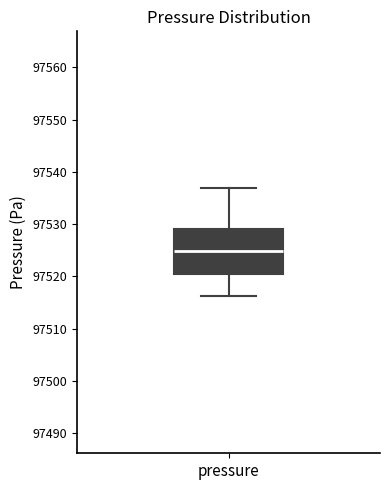

Where is the lower edge of the box for pressure on the y-axis? The values are not printed on the chart, so give them approximately, as read against the axis.

97520